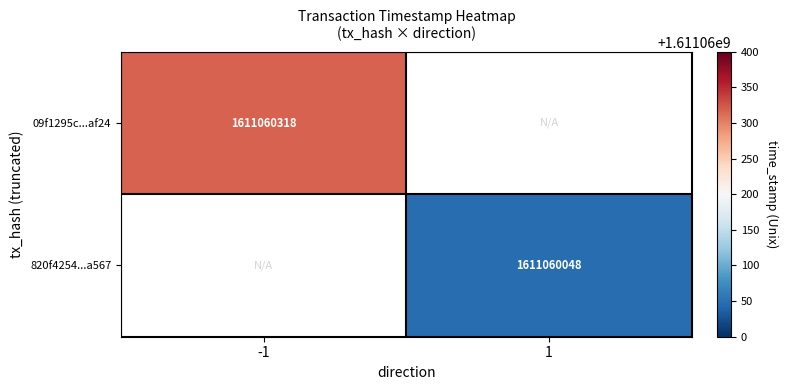

True or false: 09f1295c0078957a44bb0c57d5a201df4eaaf24 has a value of 579326989 at 1.

False